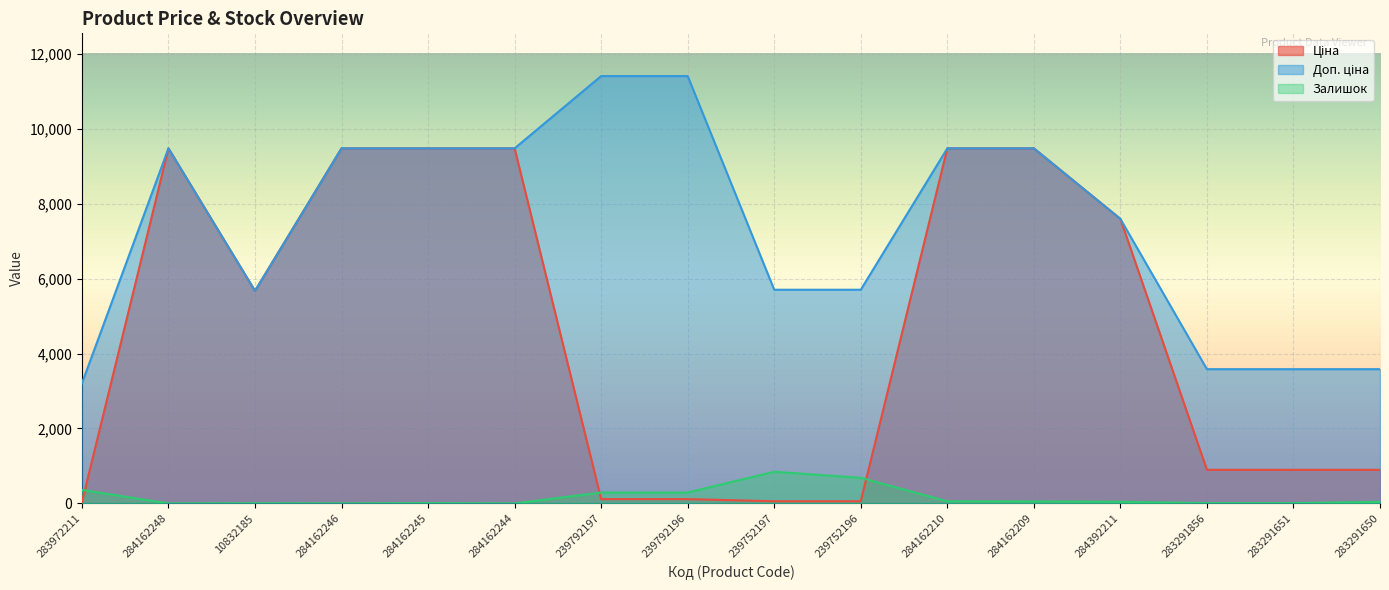

The Доп. ціна series shows 15882.6 at 284162209. True or false?

False